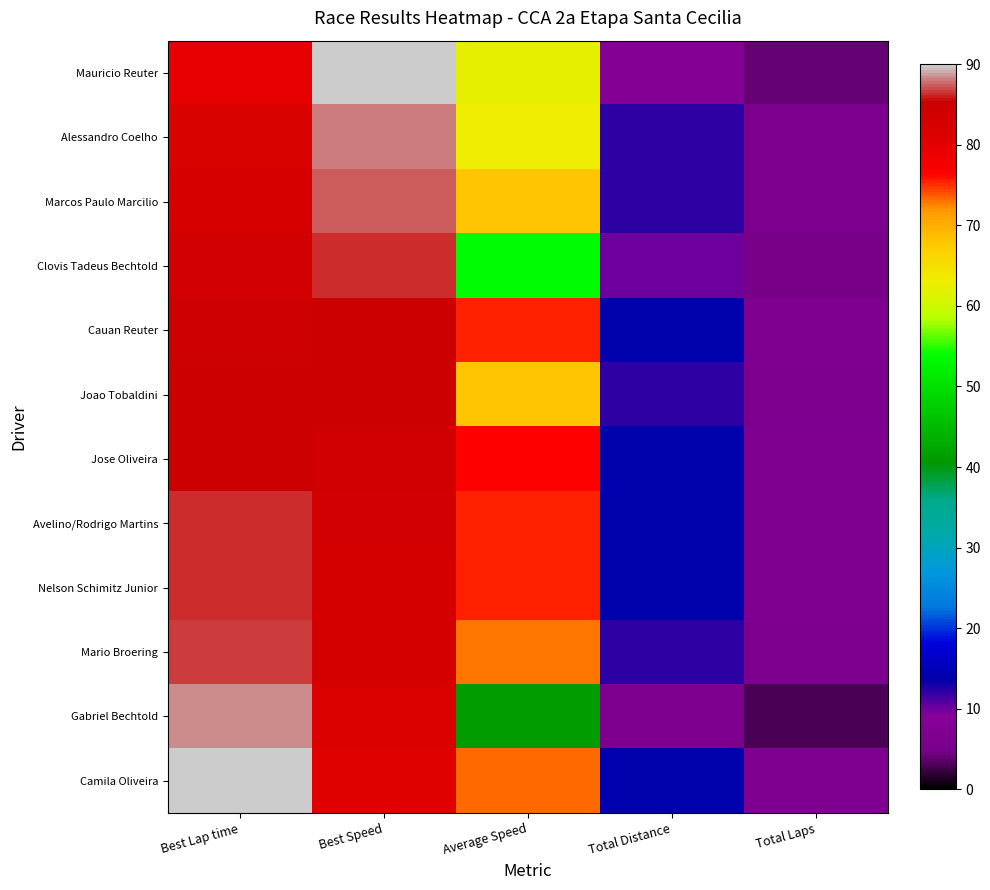

What is the difference between the highest and lowest values at Average Speed?

35.7